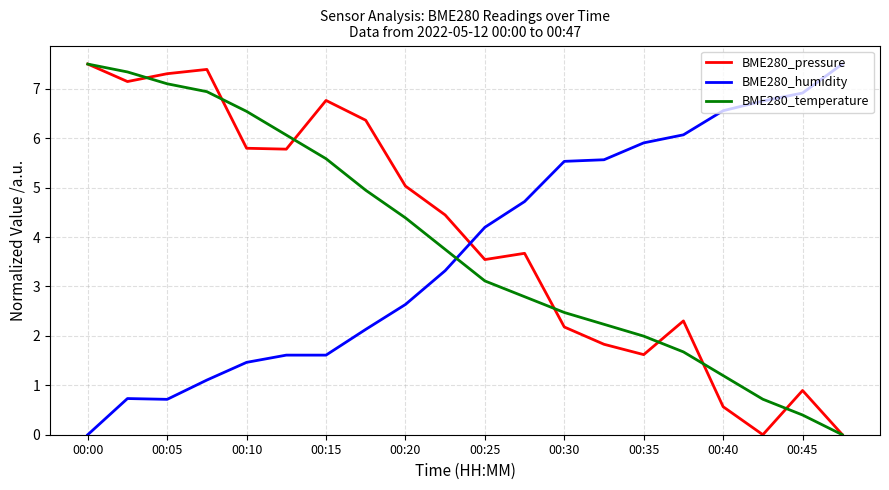

True or false: BME280_humidity and BME280_pressure cross at least once.

True